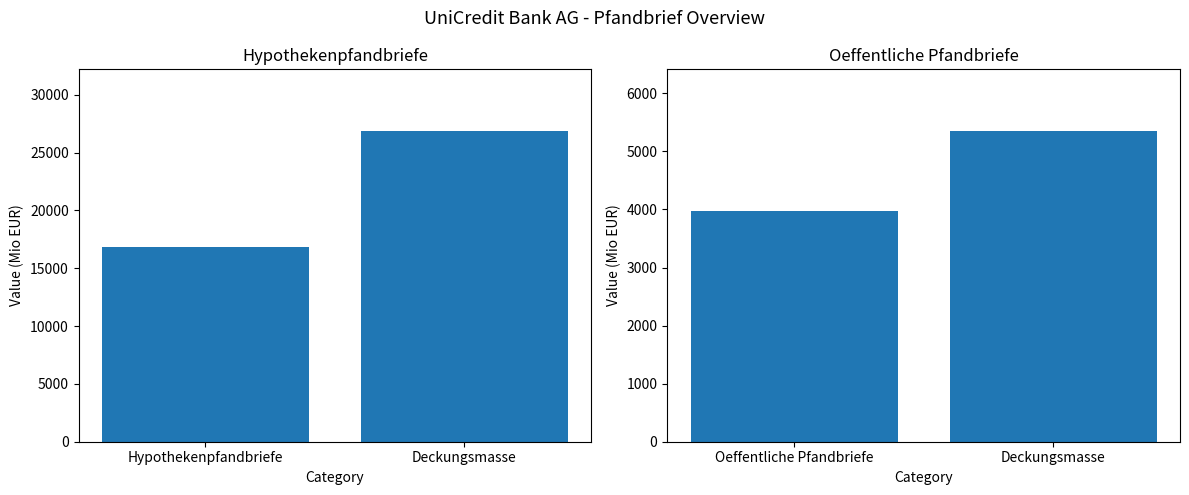

The chart shows a value of 6977.6 at Deckungsmasse. True or false?

False